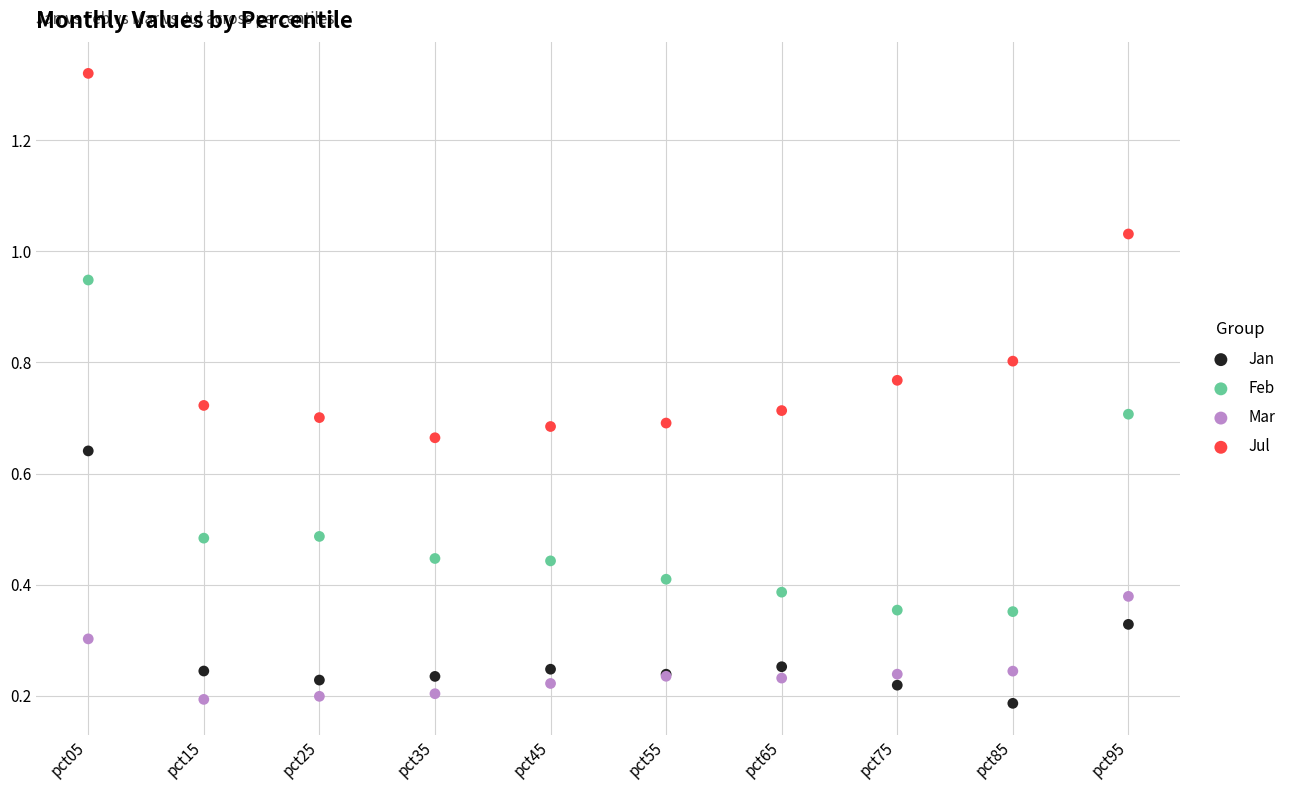

Which series has the widest spread of Y values?

Jul